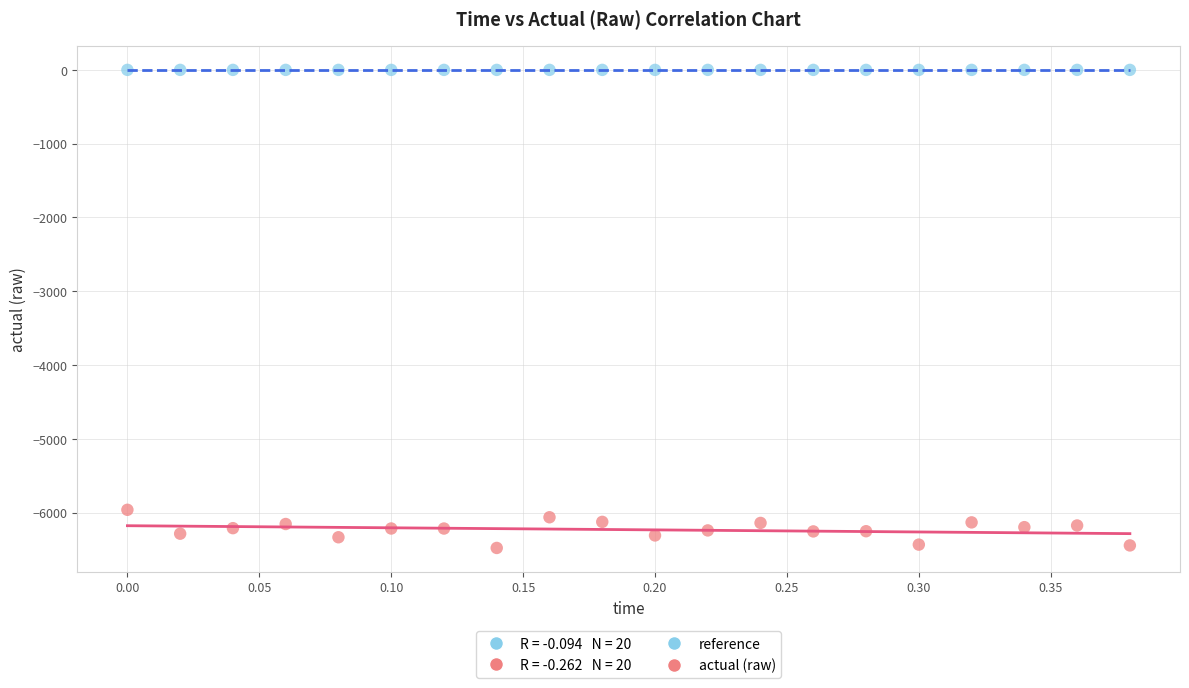

Which series has the widest spread of Y values?

actual (raw)